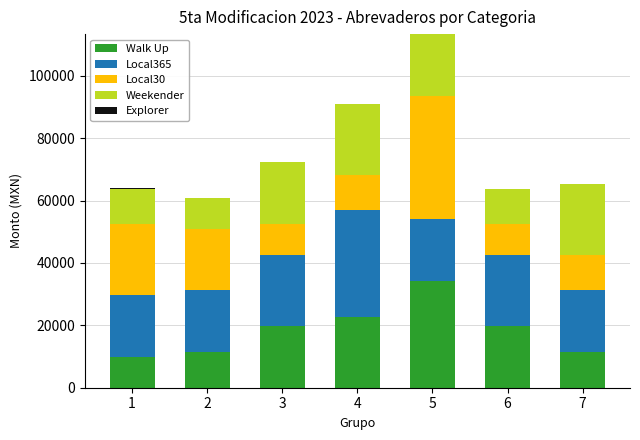

What is the total value across all series at 4?

91000.0